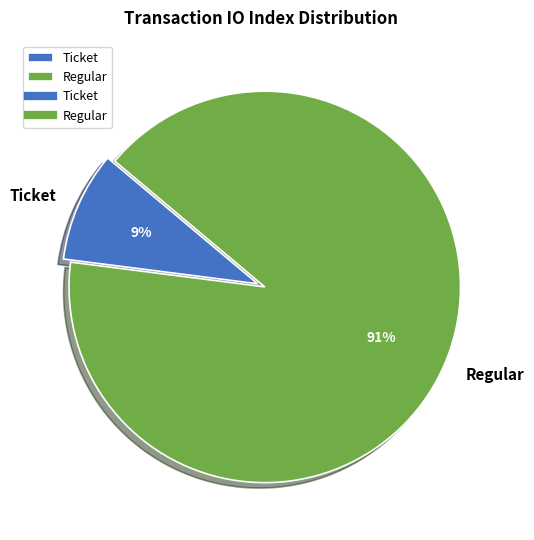

How many segments does this pie chart have?

2